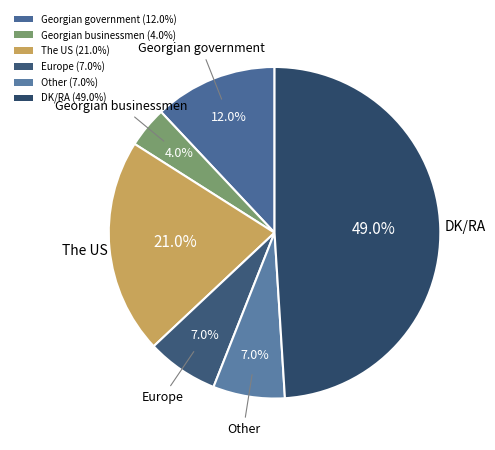

How much of the chart is everything except Georgian government?

88.0%